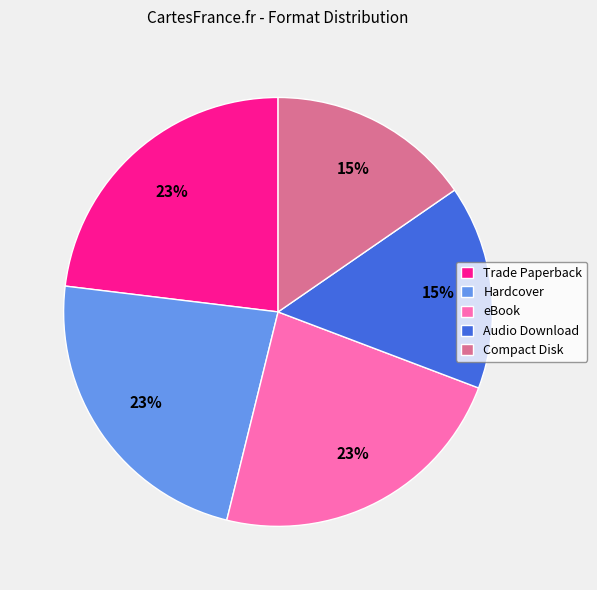

To the nearest percent, what percentage of the pie is Trade Paperback?

23%